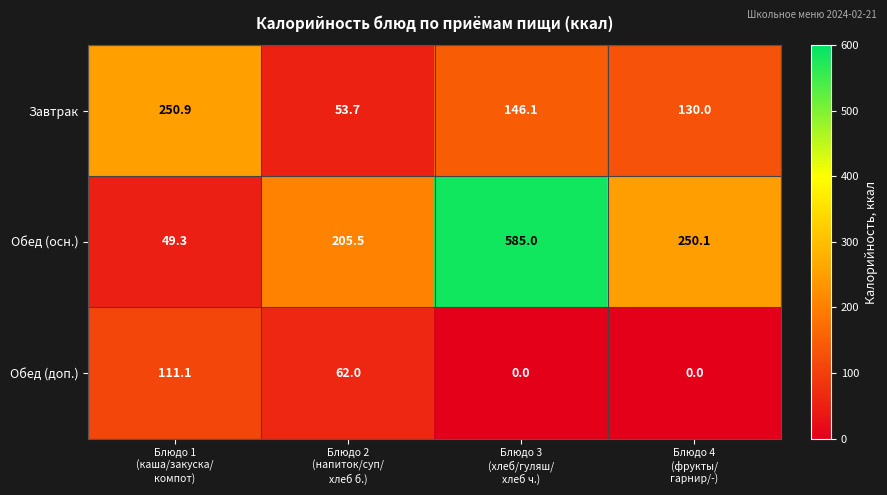

What is the total value across all series at Блюдо 2
(напиток/суп/
хлеб б.)?

321.2